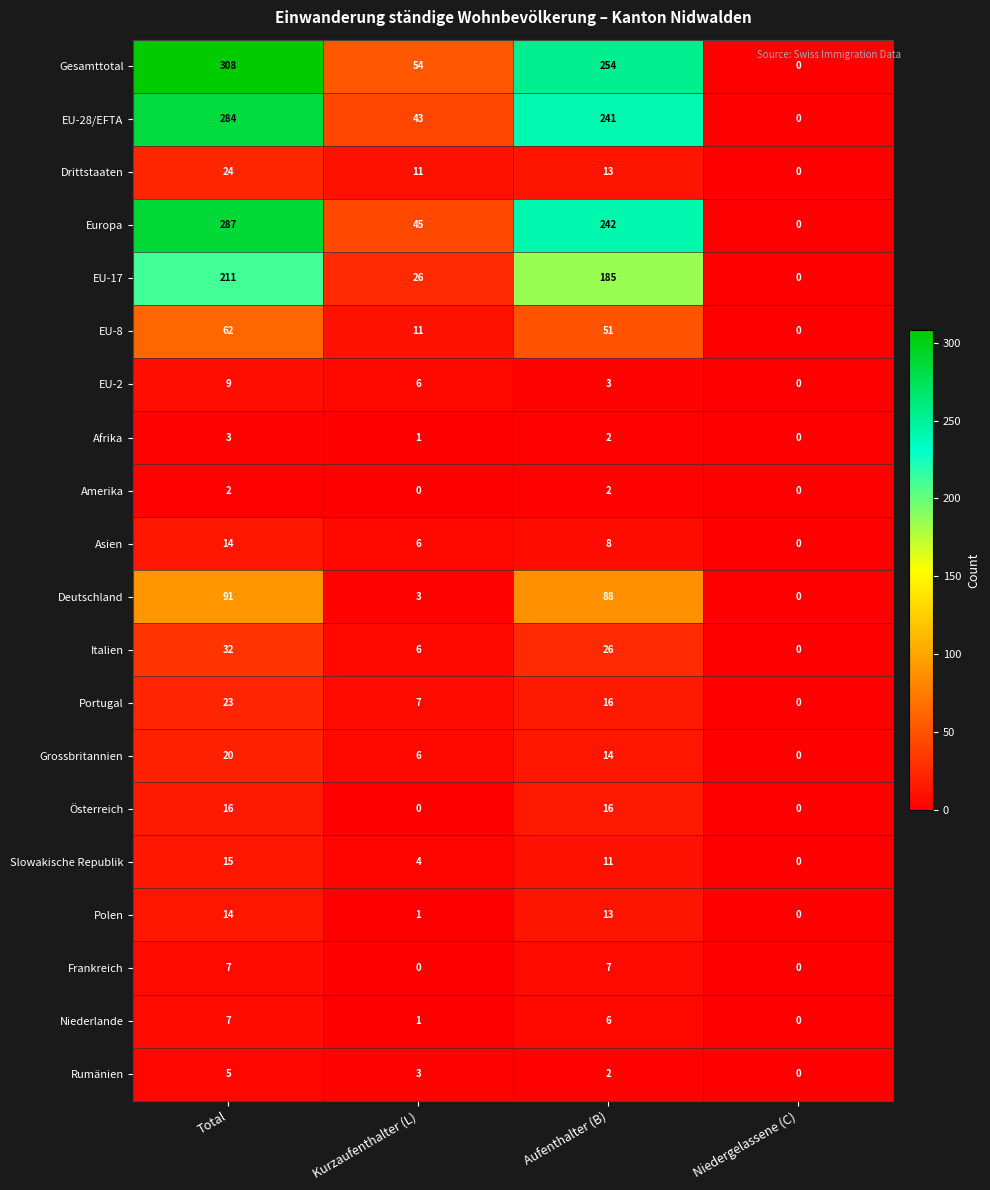

What is the total value across all series at Total?

1434